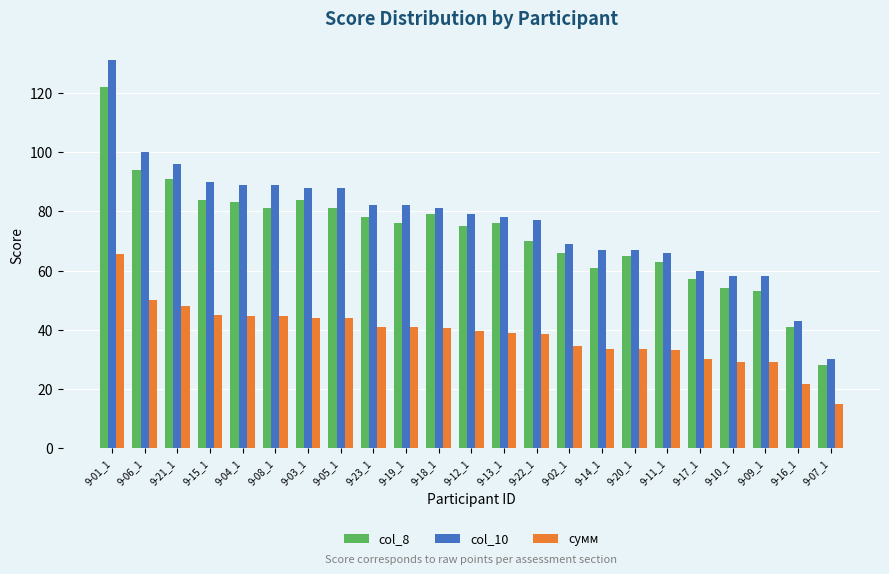

Read the col_10 value at 9-04_1.

89.0